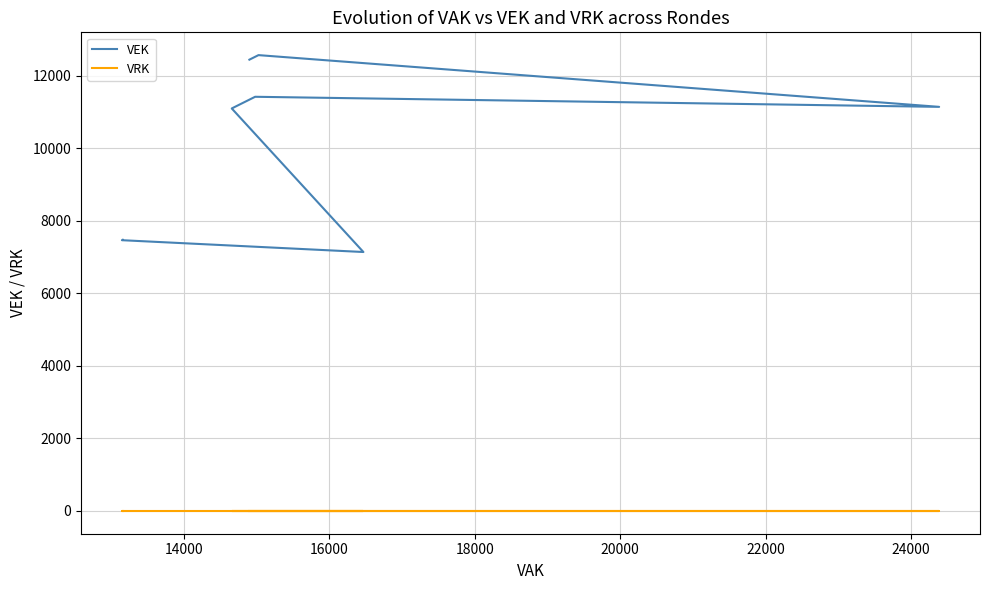

What is the maximum value shown in the chart?

12573